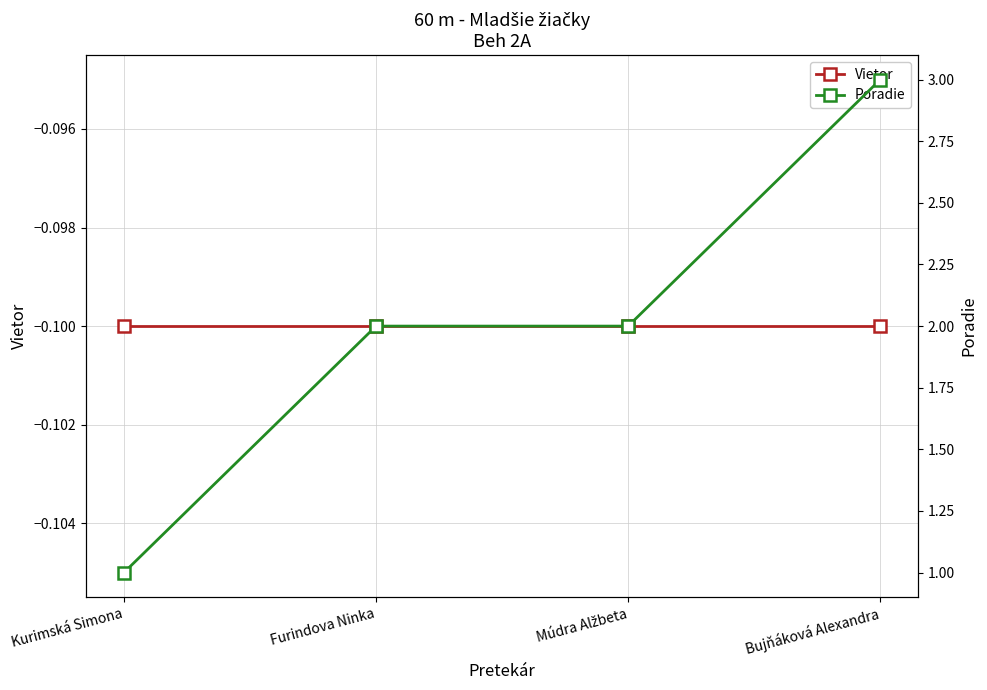

At which label does Poradie reach its minimum?

Kurimská Simona